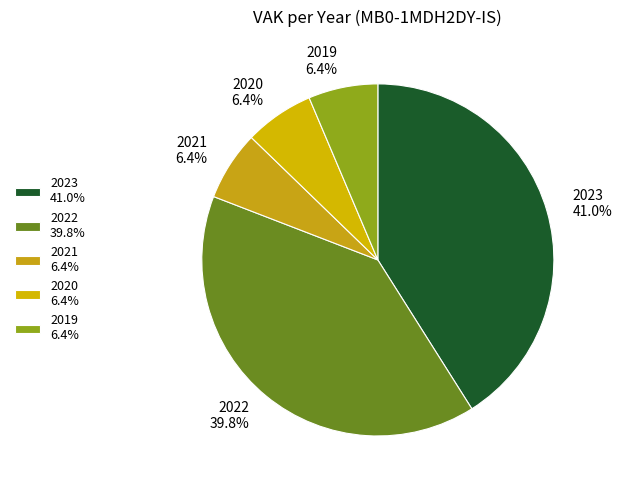

How many slices are in this pie chart?

5